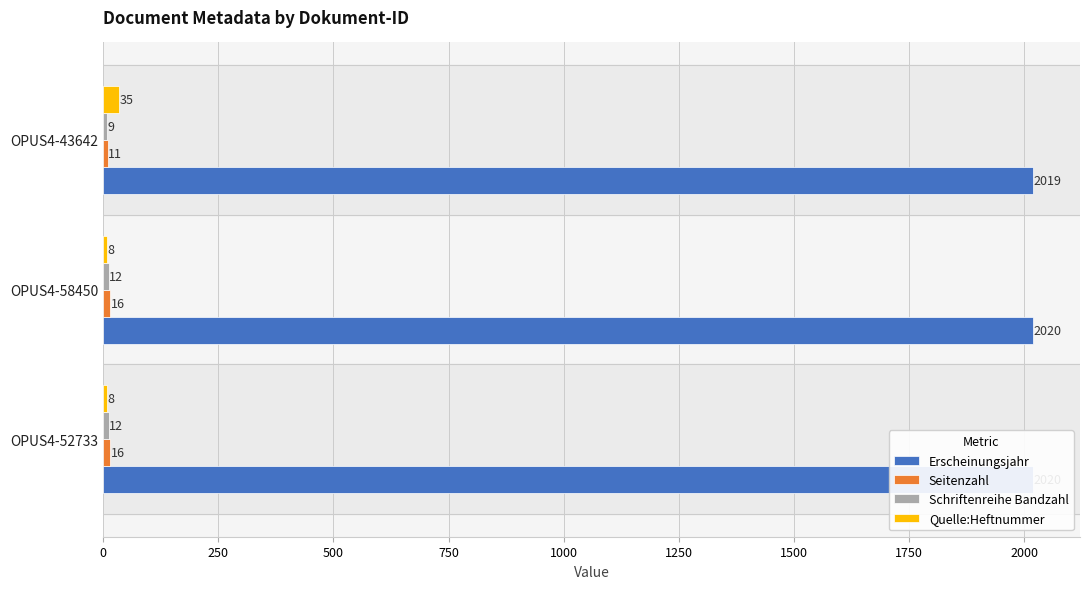

Which series has the largest total across all categories?

Erscheinungsjahr